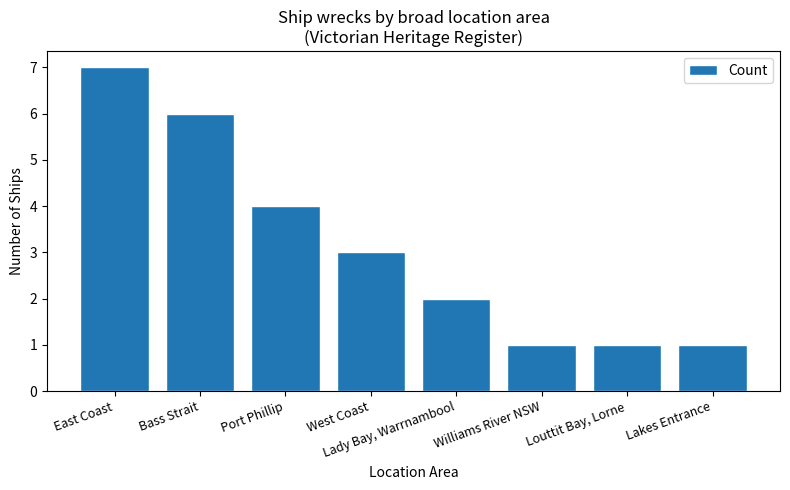

What is the ratio of the value at East Coast to the value at Lakes Entrance?

7.0